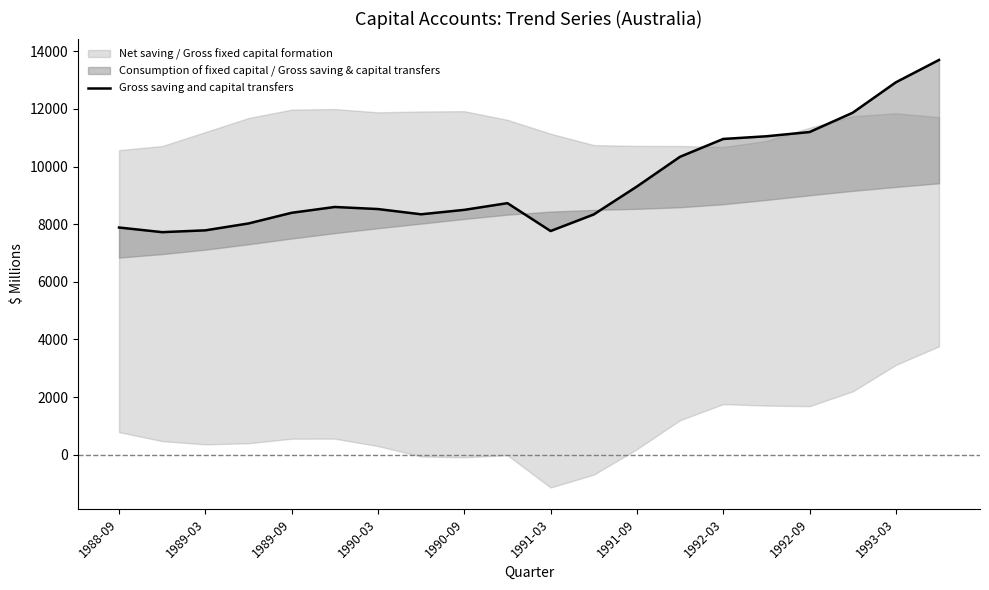

Where is the data nearest to the value 10713?

1992-03